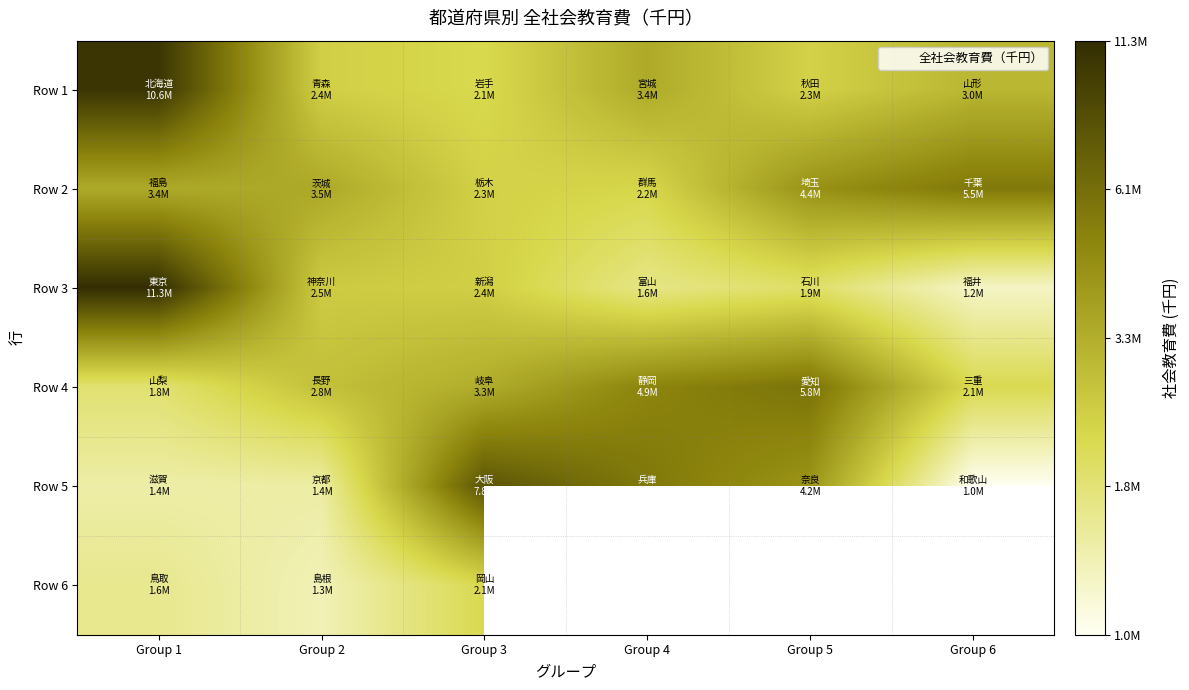

Rank the series by their maximum value, from lowest to highest.

Row 6, Row 2, Row 4, Row 5, Row 1, Row 3